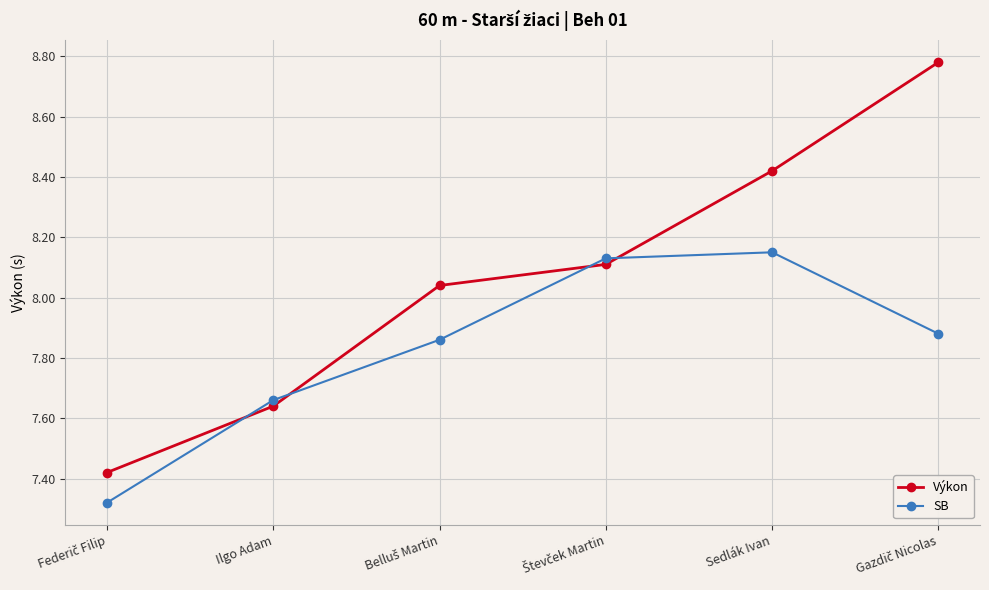

At how many categories does at least one series exceed 7?

6